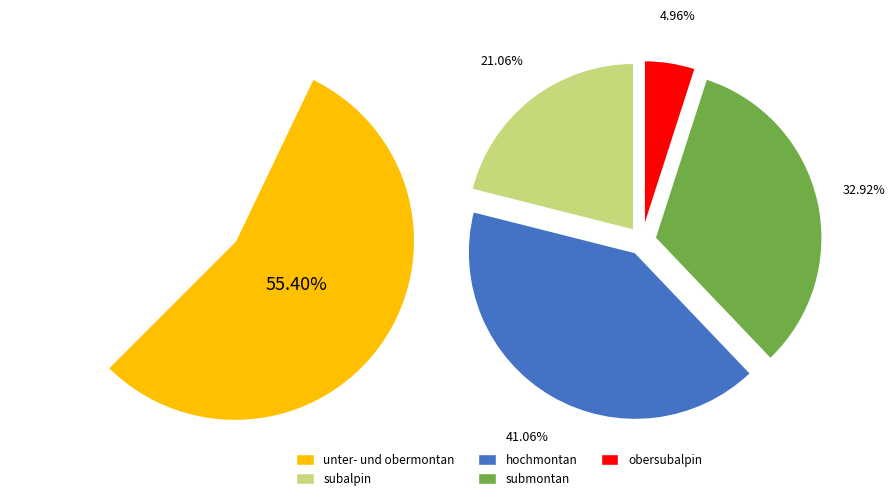

Rank the categories by value from highest to lowest.

unter- und obermontan, hochmontan, submontan, subalpin, obersubalpin